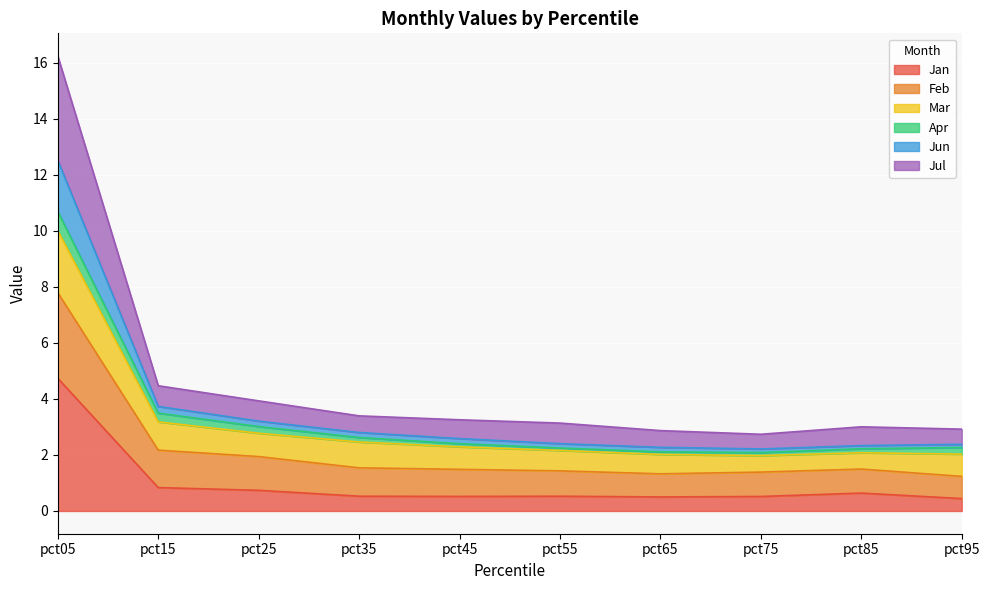

At which category does Jul reach its first local peak?

pct85